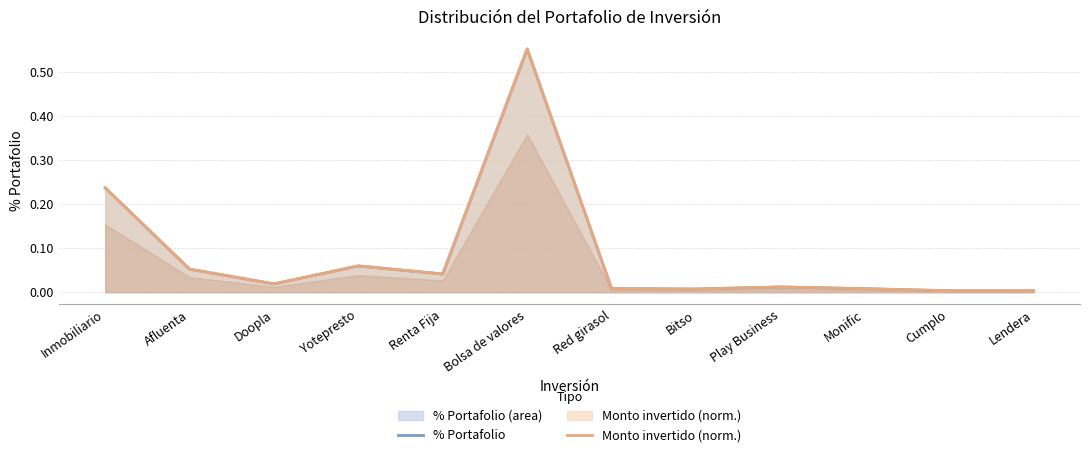

The Monto invertido (norm.) series shows 0.0 at Renta Fija. True or false?

True